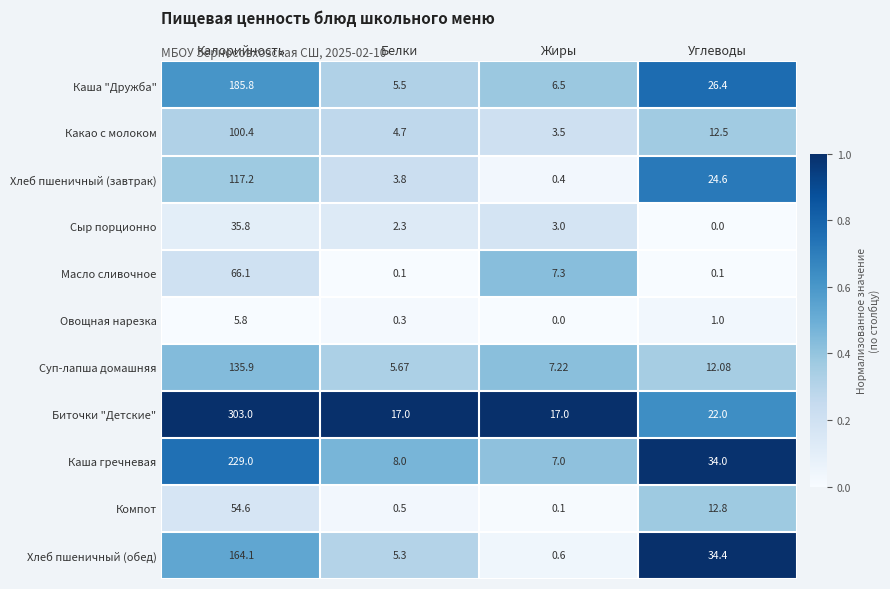

List the series in order of their peak value, highest first.

Биточки "Детские", Каша гречневая, Каша "Дружба", Хлеб пшеничный (обед), Суп-лапша домашняя, Хлеб пшеничный (завтрак), Какао с молоком, Масло сливочное, Компот, Сыр порционно, Овощная нарезка